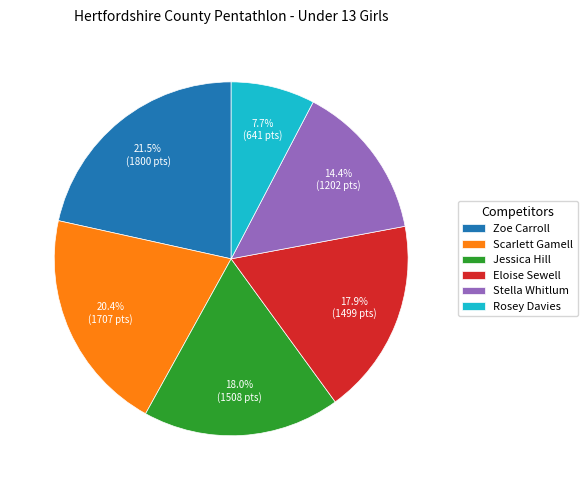

Is it true that Scarlett Gamell is 20% of the pie?

True